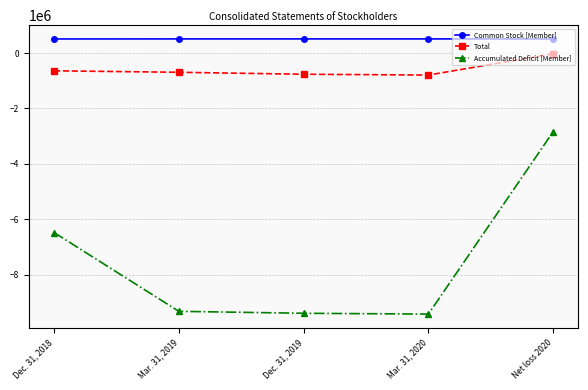

Does the chart have visible grid lines?

Yes